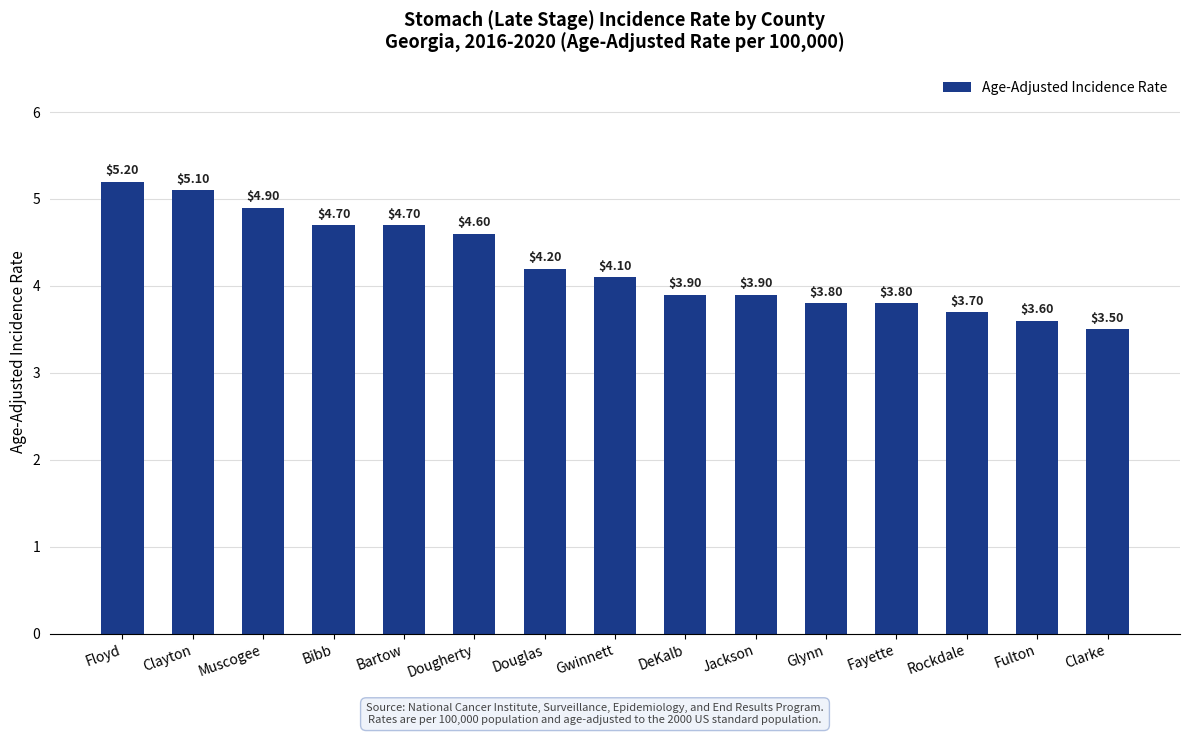

Which category has the highest value across all series?

Floyd